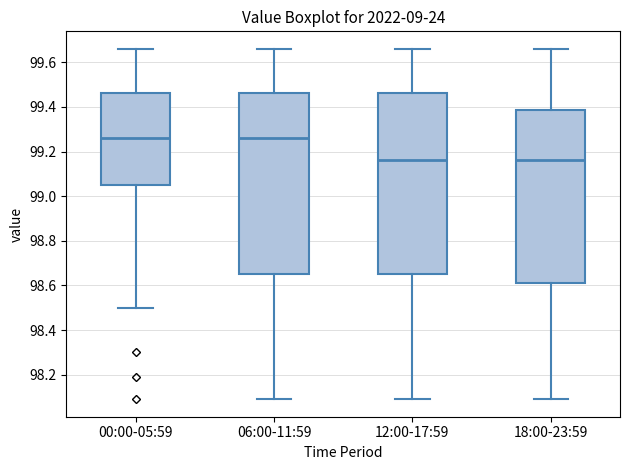

Reading left to right, transcribe this box plot: for each box, give where its median line is, the range the box spans, and where its two whiskers end, as read against the y-axis. The values are not printed on the chart, so give them approximately, as read against the axis.

00:00-05:59: median 99.26, box 99.06 to 99.46, whiskers 98.50 to 99.66
06:00-11:59: median 99.26, box 98.66 to 99.46, whiskers 98.10 to 99.66
12:00-17:59: median 99.16, box 98.66 to 99.46, whiskers 98.10 to 99.66
18:00-23:59: median 99.16, box 98.62 to 99.38, whiskers 98.10 to 99.66